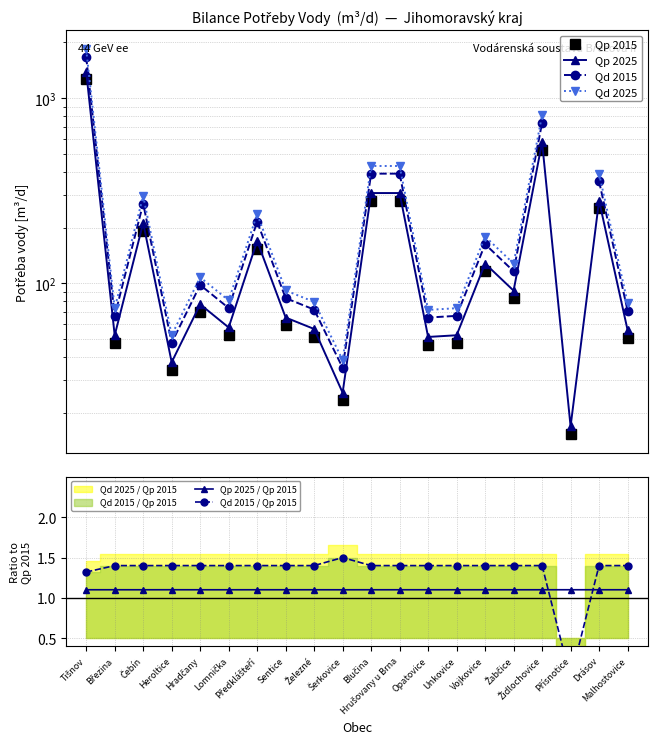

Is it true that Qp 2025 / Qp 2015 equals 0.7 at Vojkovice?

False